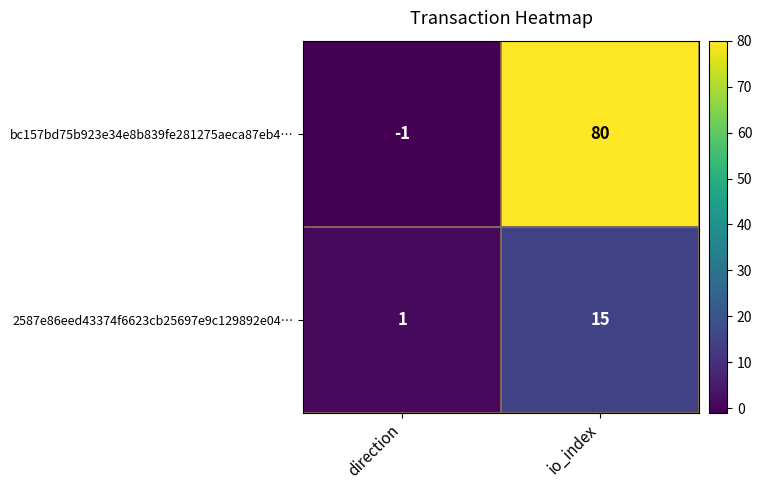

Rank the series by their maximum value, from highest to lowest.

bc157bd75b923e34e8b839fe281275aeca87eb4…, 2587e86eed43374f6623cb25697e9c129892e04…